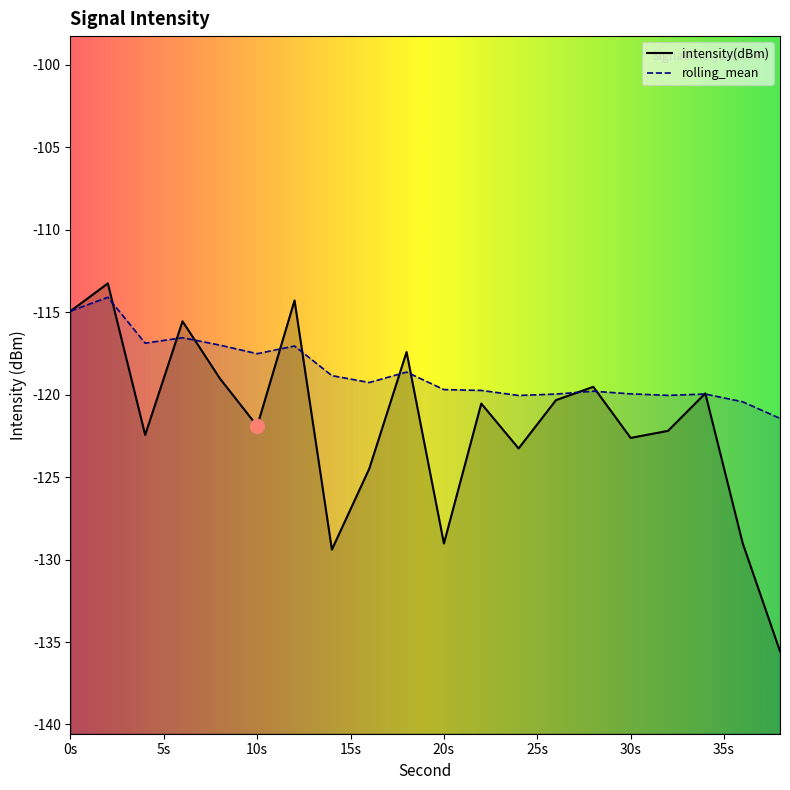

Which label corresponds to the largest value in the chart?

2